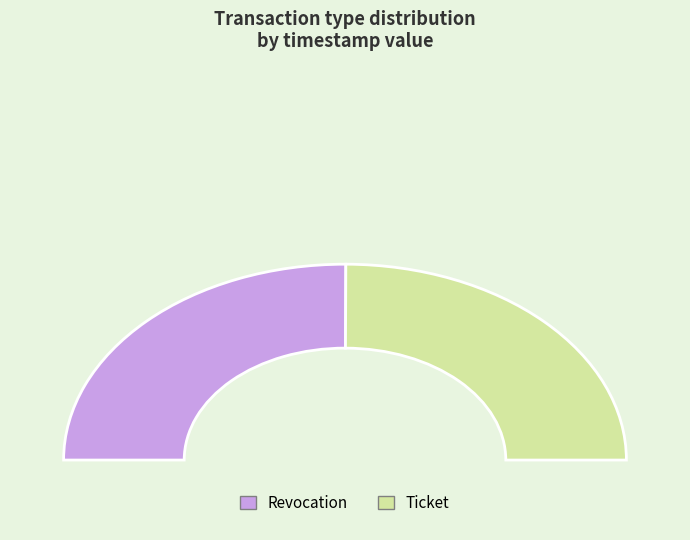

To the nearest percent, what percentage of the pie is Revocation?

50%